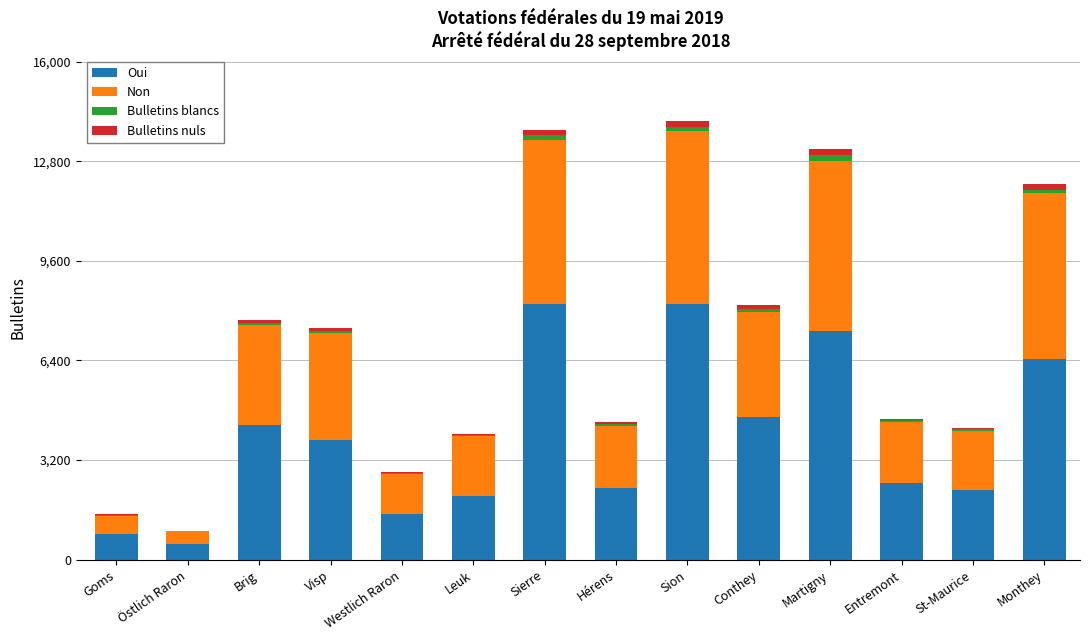

Is it true that Oui equals 2465 at Entremont?

True